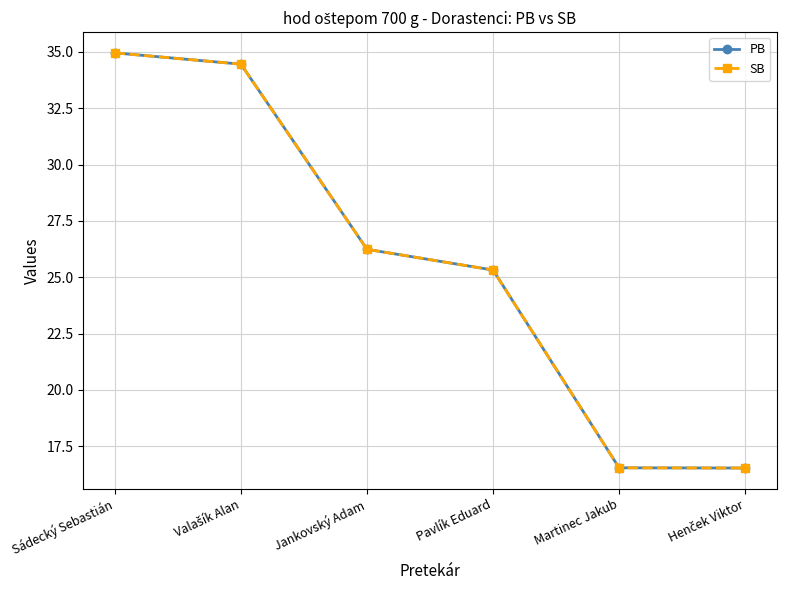

What is the difference between the SB values at Sádecký Sebastián and Valašík Alan?

0.5